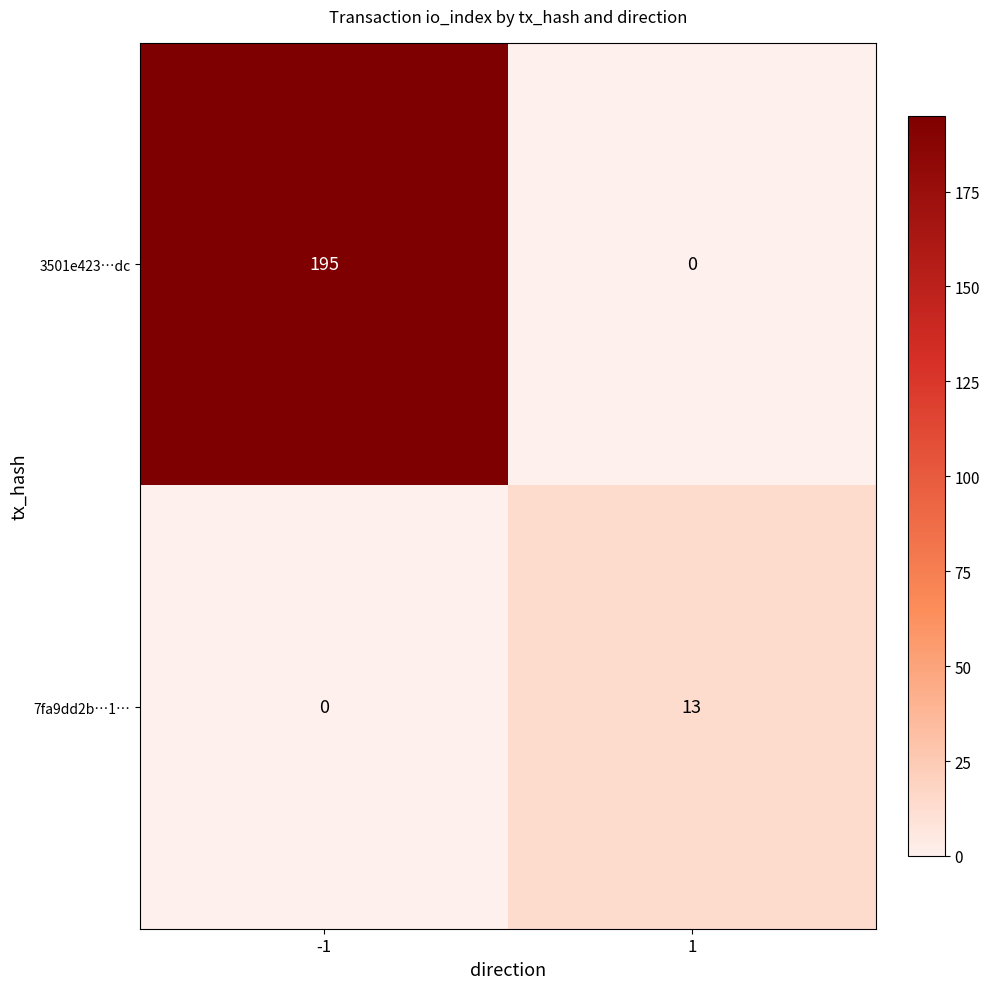

True or false: 3501e423…dc has a value of 0 at 1.

True